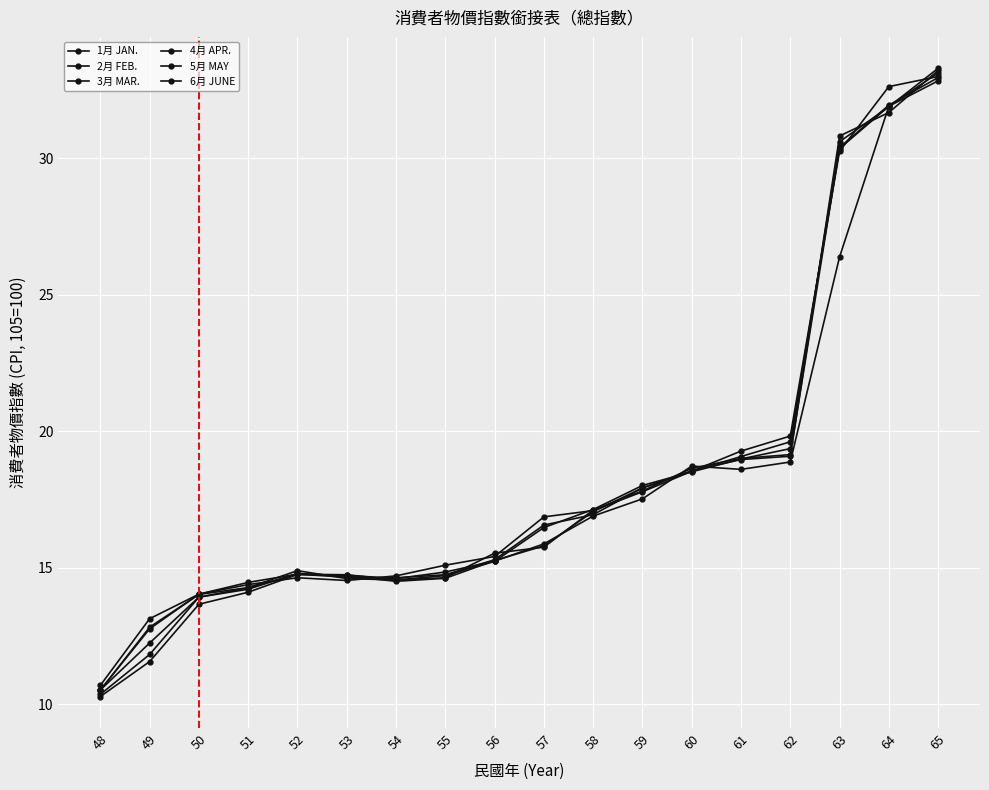

How many lines are shown in the chart?

6